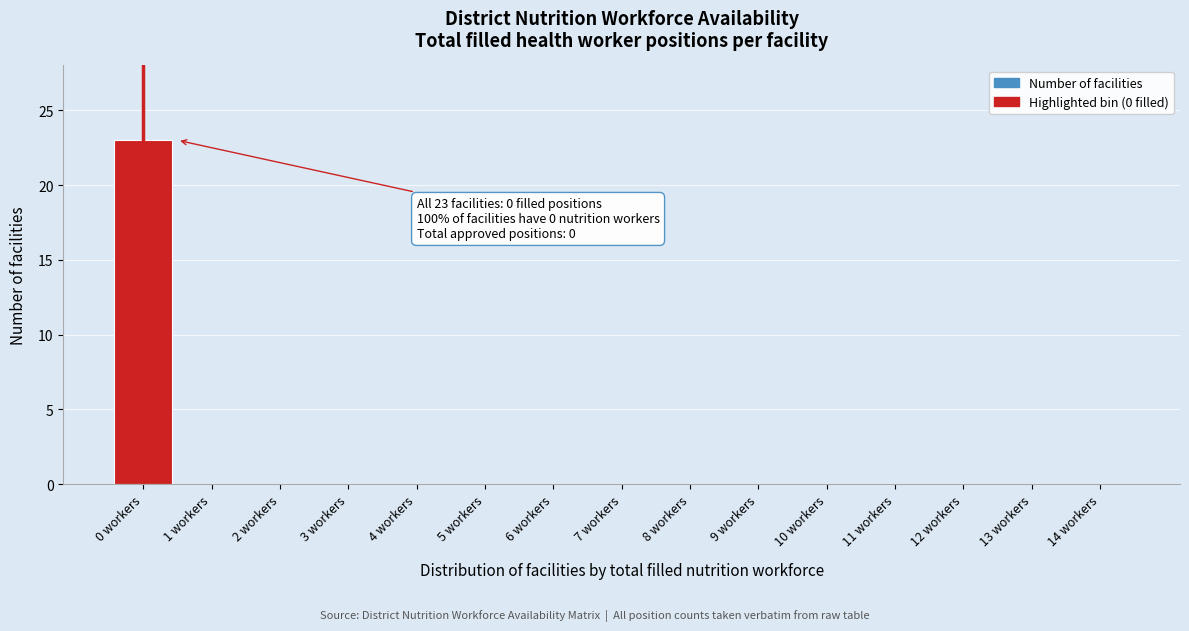

Reading left to right, list all the values displayed in this chart.

0 workers=23	1 workers=0	2 workers=0	3 workers=0	4 workers=0	5 workers=0	6 workers=0	7 workers=0	8 workers=0	9 workers=0	10 workers=0	11 workers=0	12 workers=0	13 workers=0	14 workers=0